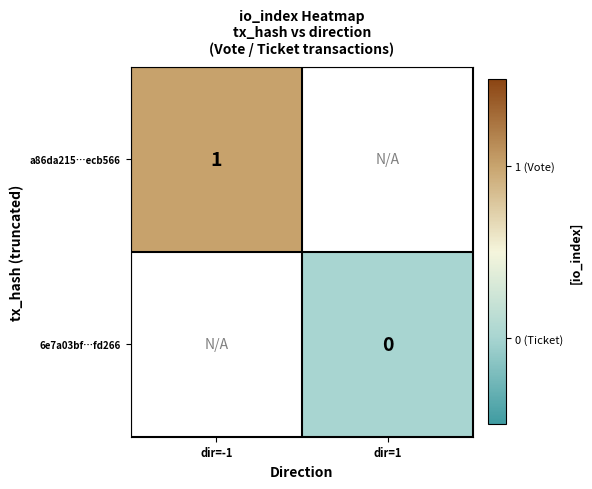

The a86da215…ecb566 series shows 0 at dir=-1. True or false?

False